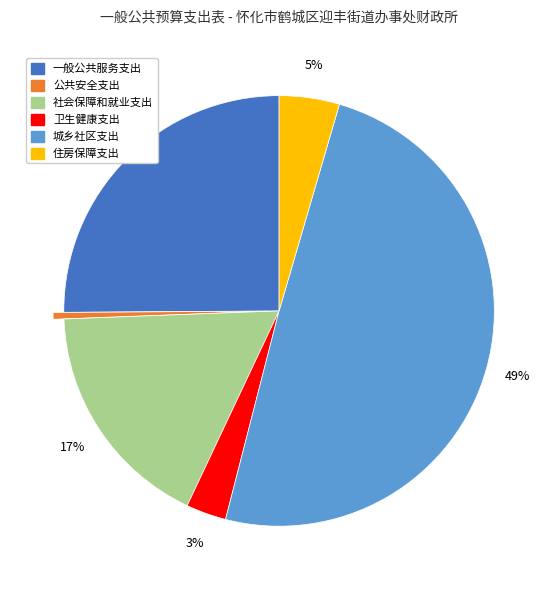

Do 公共安全支出 and 卫生健康支出 together represent more than half of the pie?

No